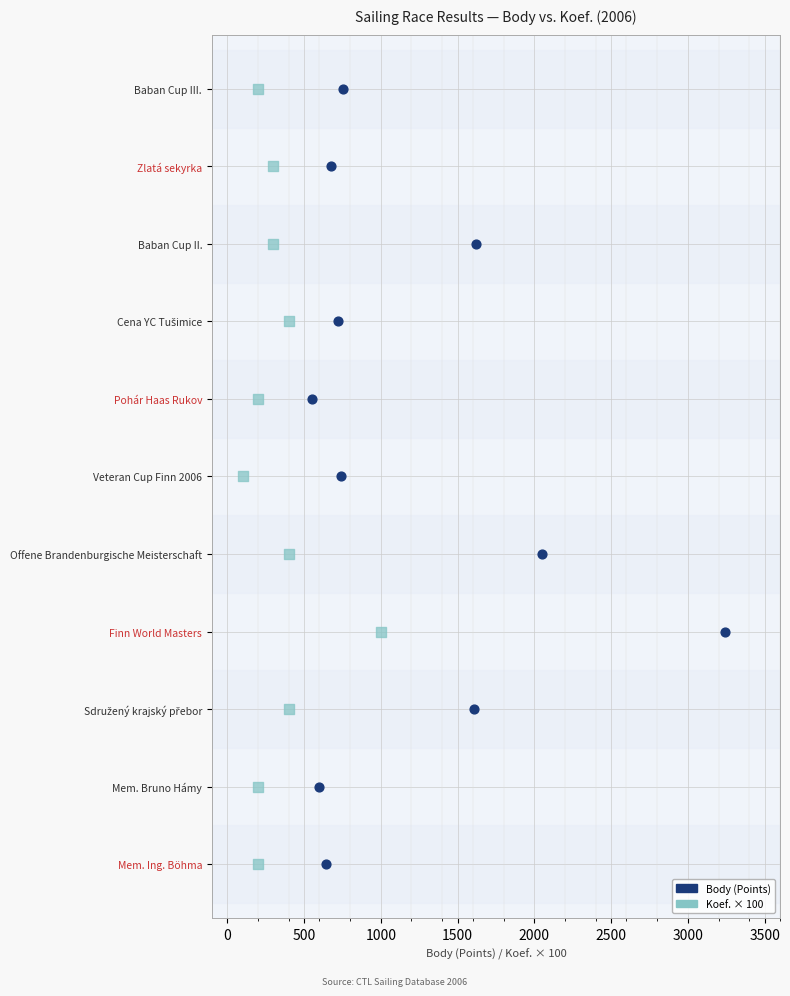

What are all the series names shown in the legend?

Body (Points), Koef. × 100